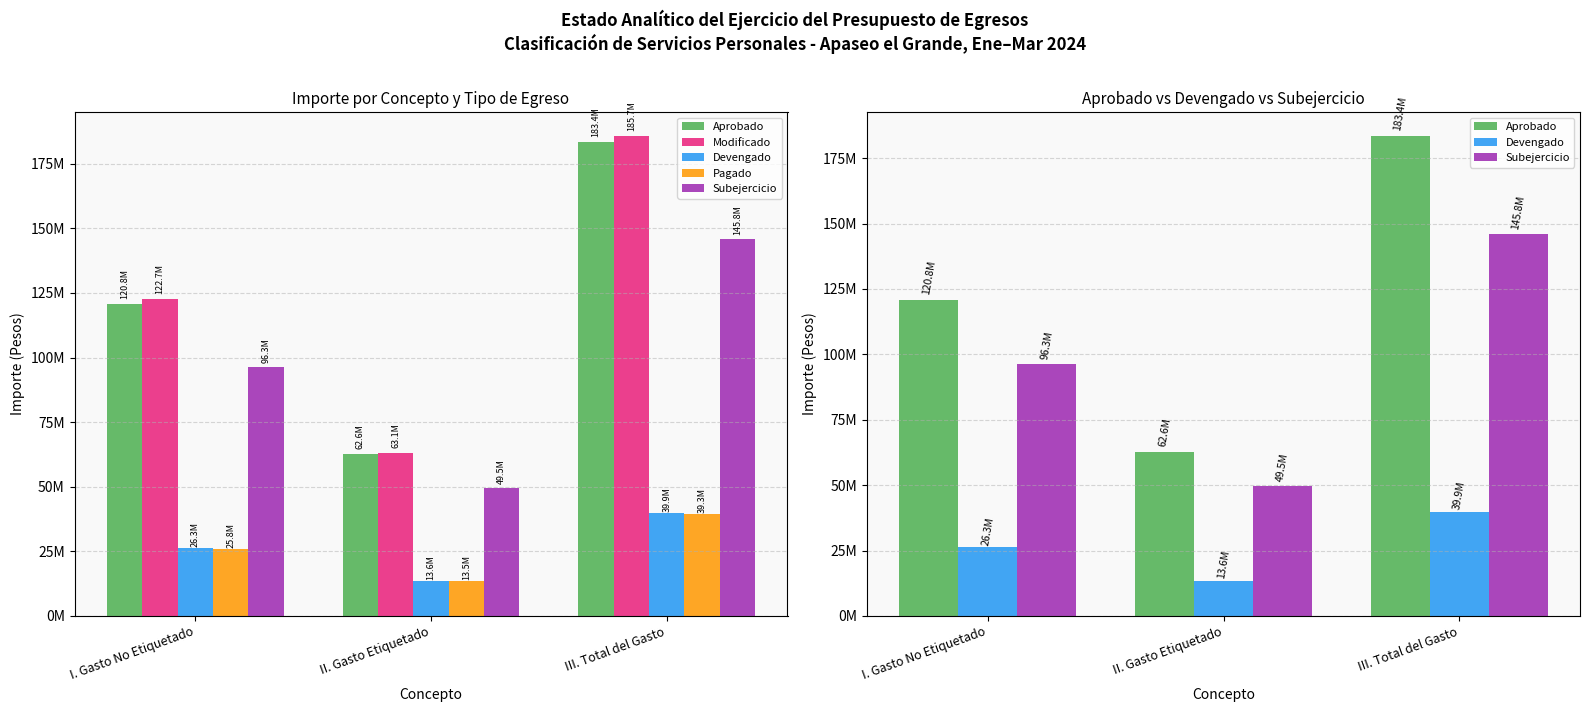

Are the bars horizontal?

No